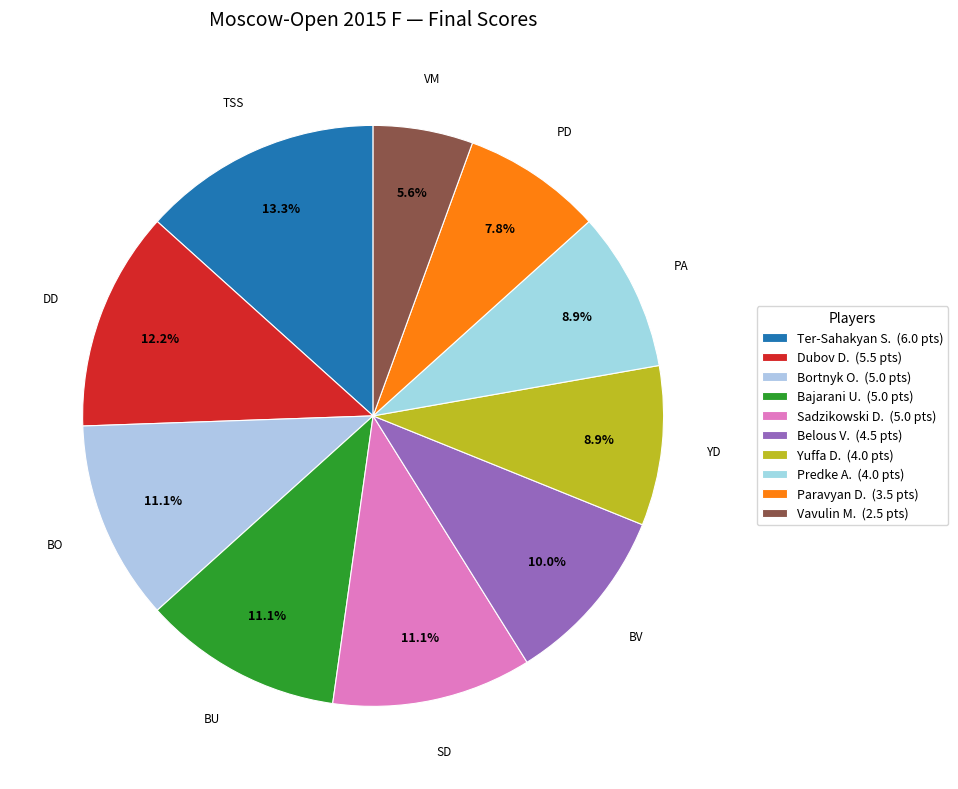

How many segments does this pie chart have?

10